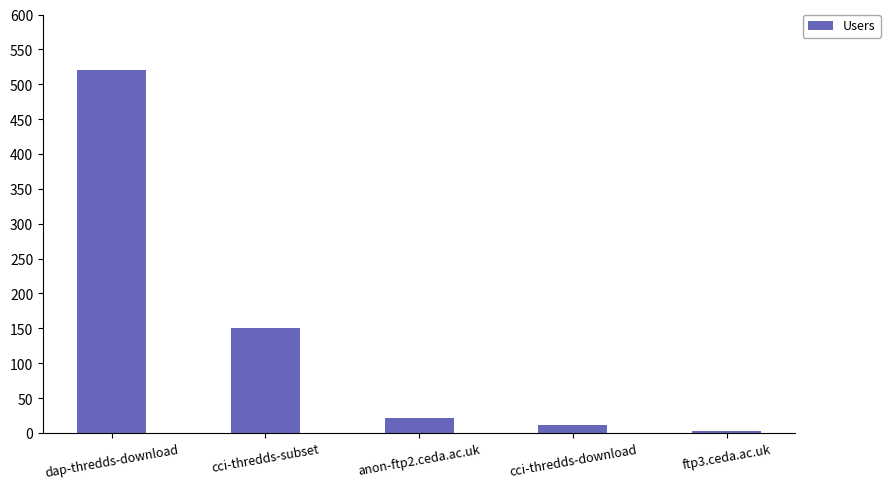

What is the average value?

142